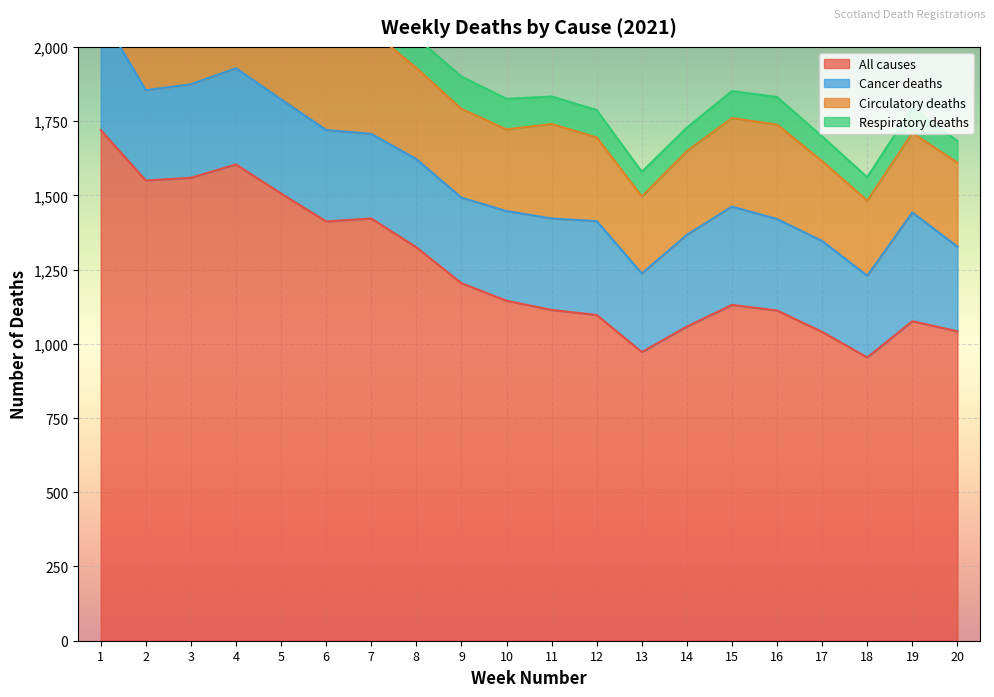

What is the difference between the maximum and minimum values in the Circulatory deaths series?

124